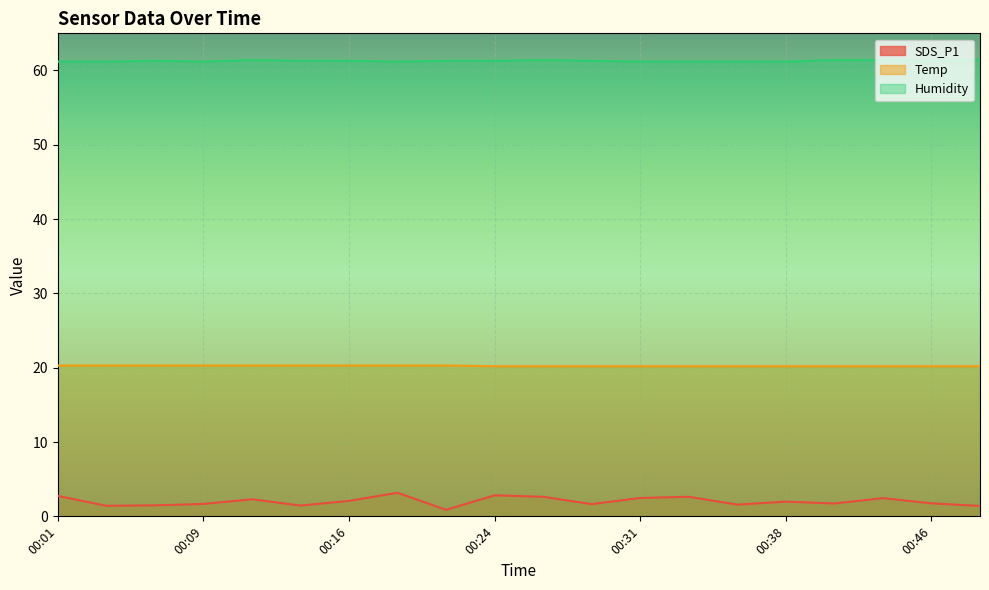

What is the difference between the maximum and second lowest values in the Humidity series?

0.2